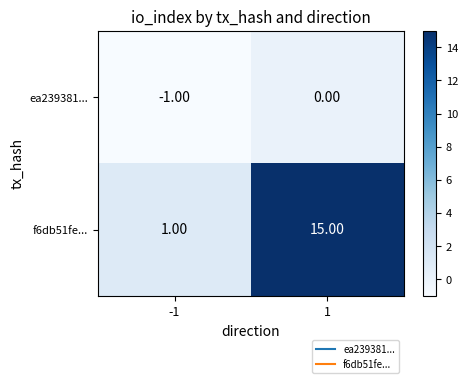

How many distinct data groups are displayed?

2